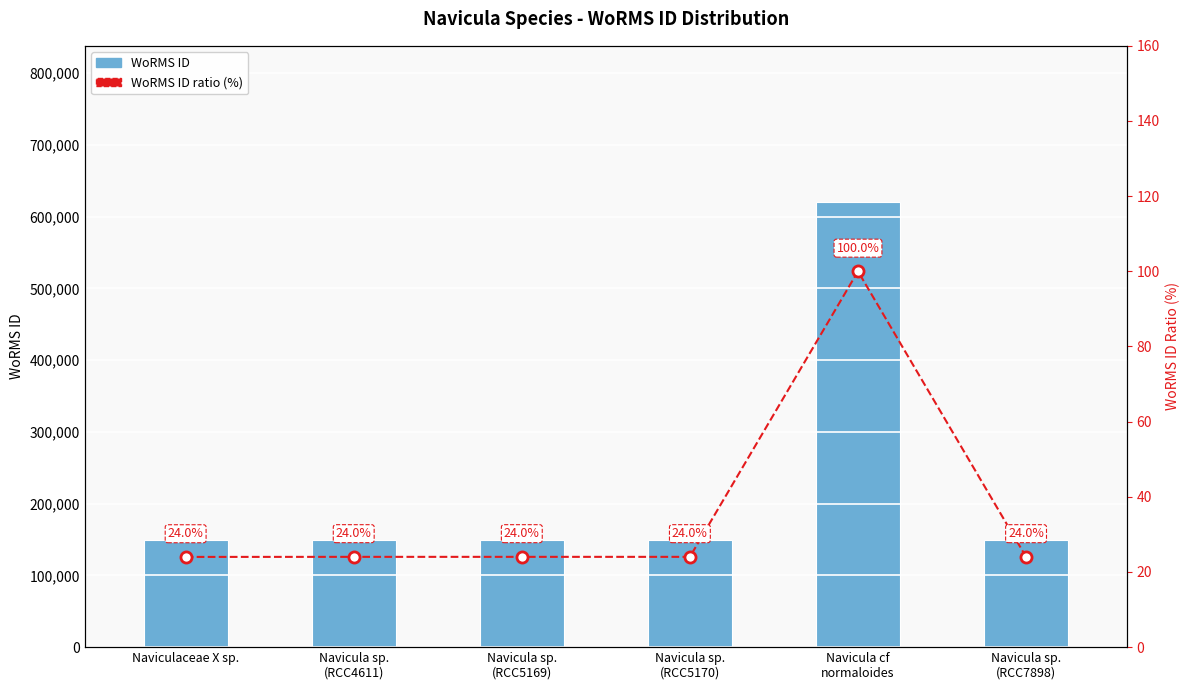

Count the number of data series in this chart.

2